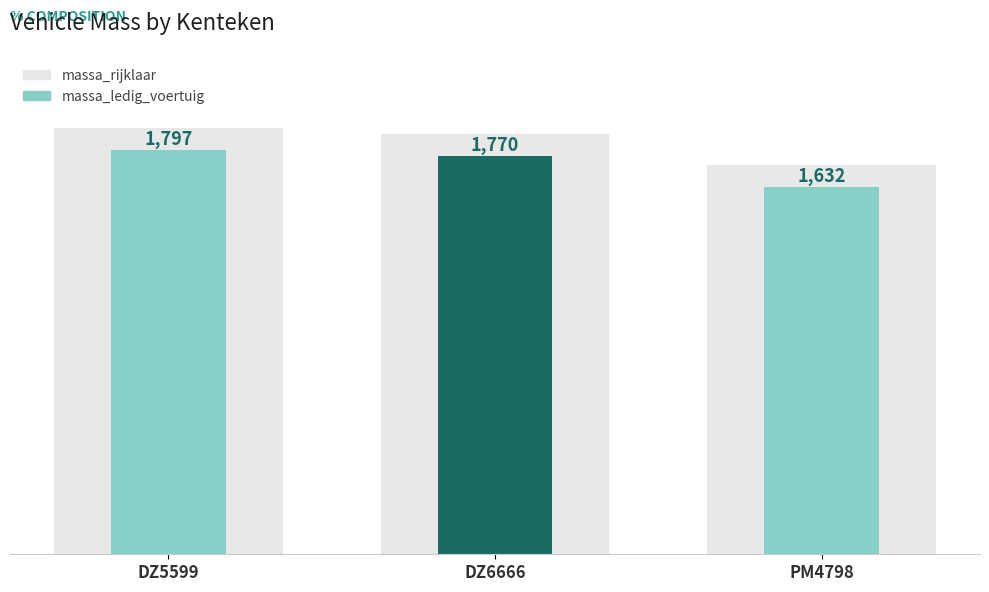

What value does the massa_ledig_voertuig series have at DZ6666?

1770